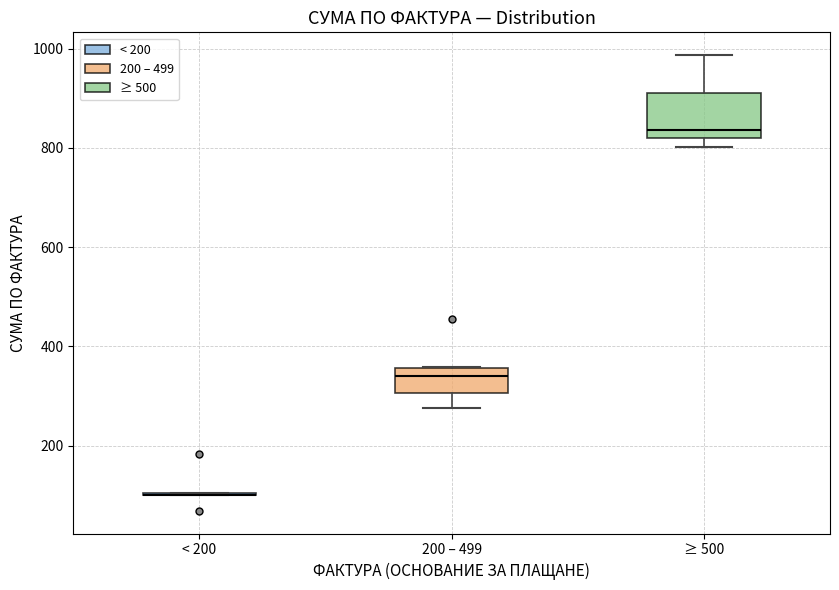

Which box is the tallest, from its lower edge to its upper edge?

≥ 500